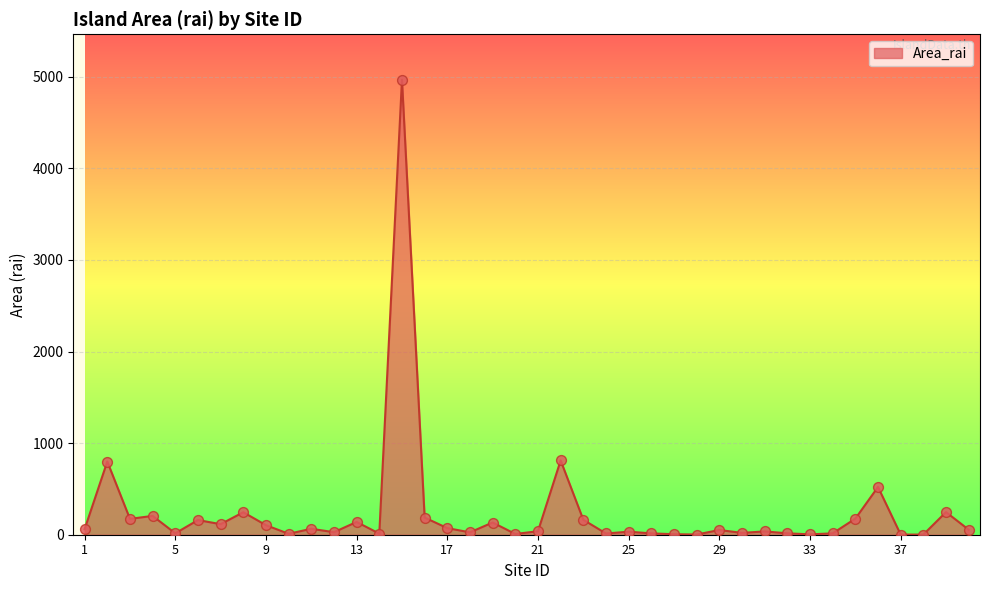

What is the difference between the maximum and minimum values?

4965.6